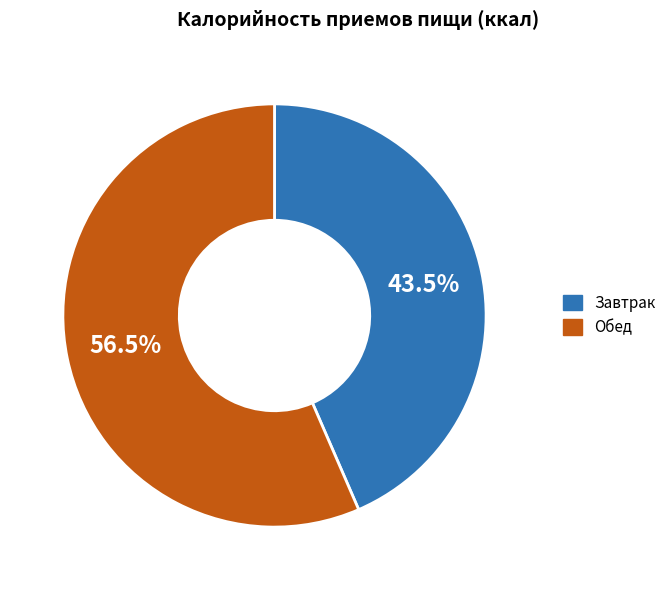

Which slice is the largest?

Обед